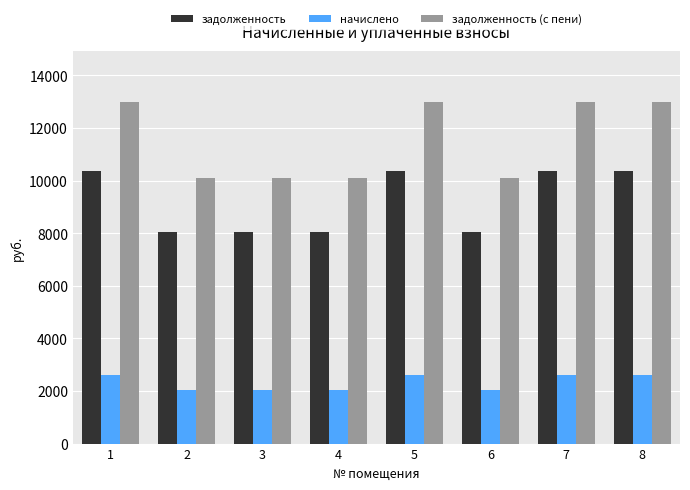

How many bars are there in total?

24